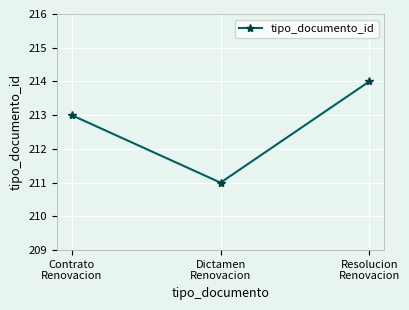

Reading right to left, extract all data points from this chart.

214	211	213